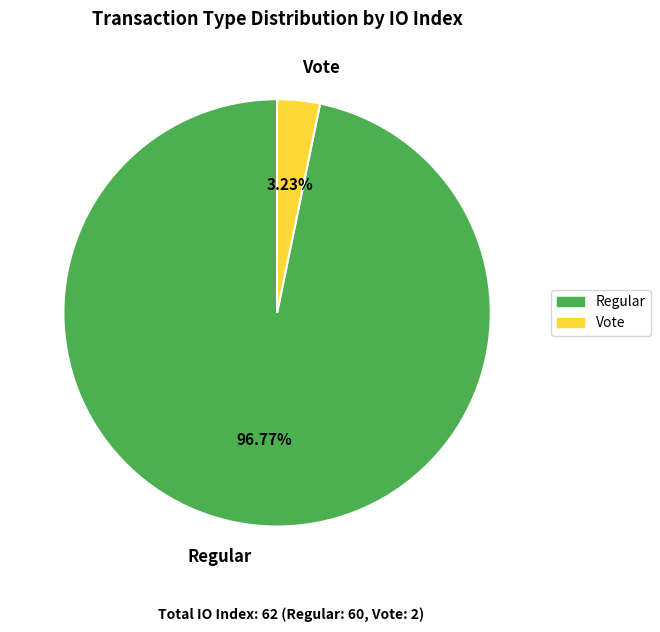

Which has a higher value, Regular or Vote?

Regular